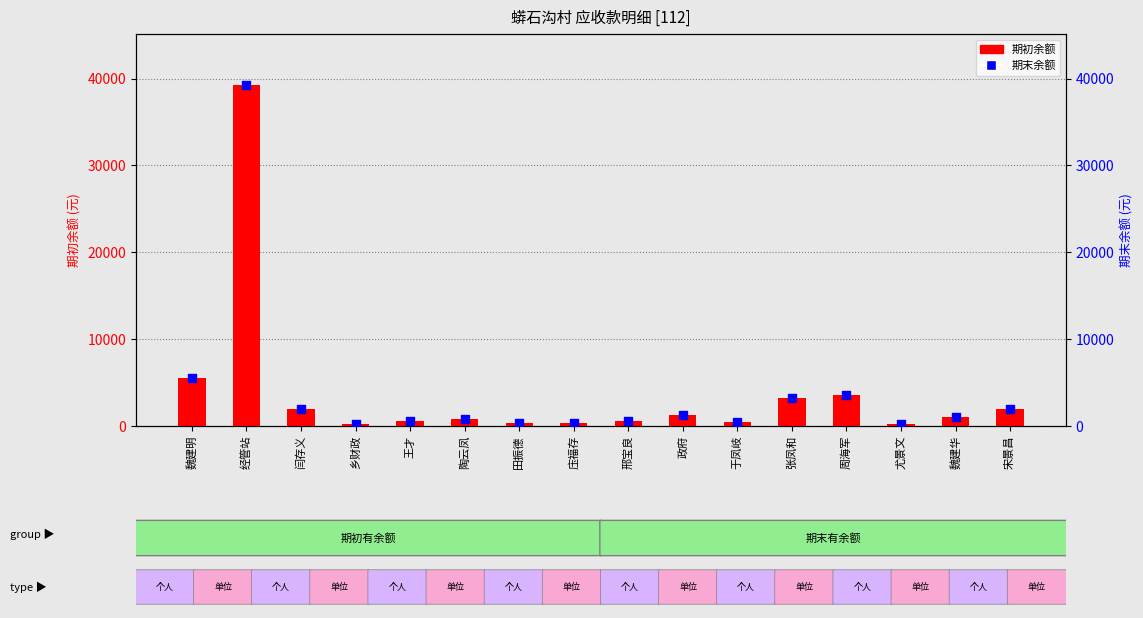

Which series reaches the minimum Y coordinate?

期初余额